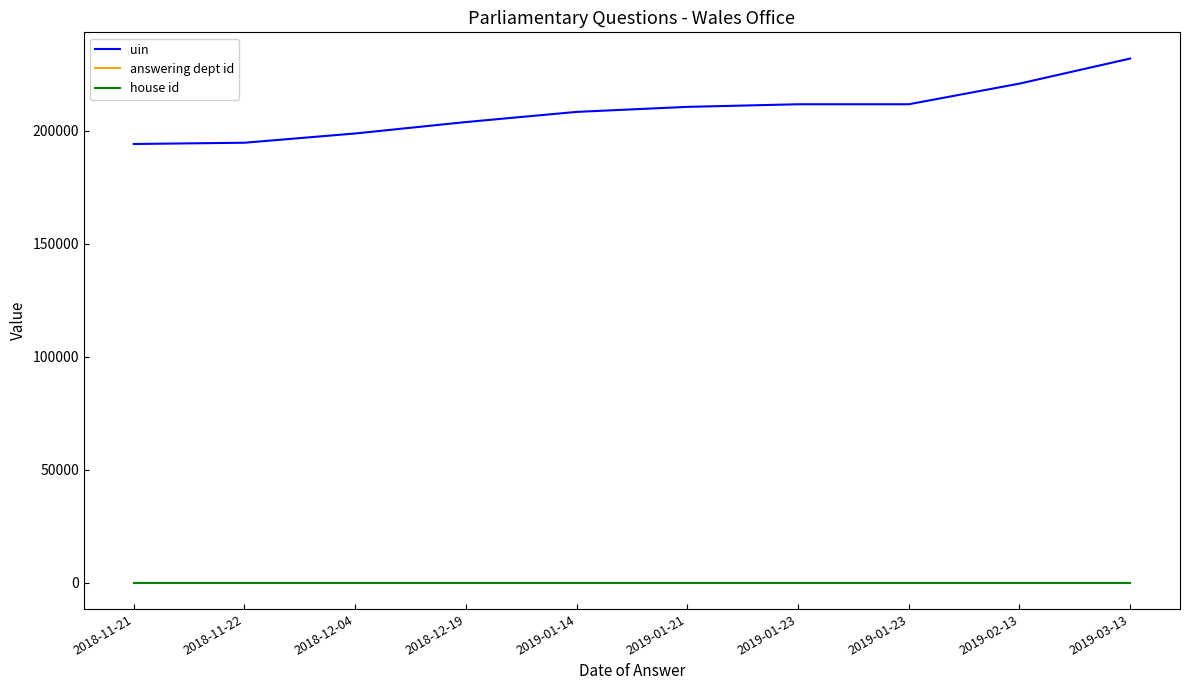

The value of uin at 2018-12-19 is 96957. True or false?

False